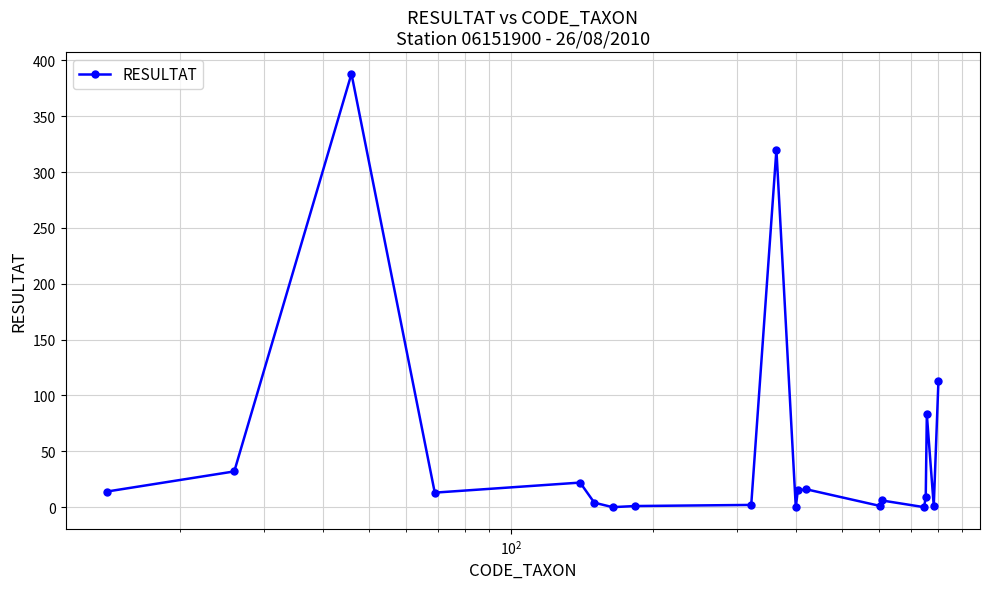

How many categories are shown in the chart?

20